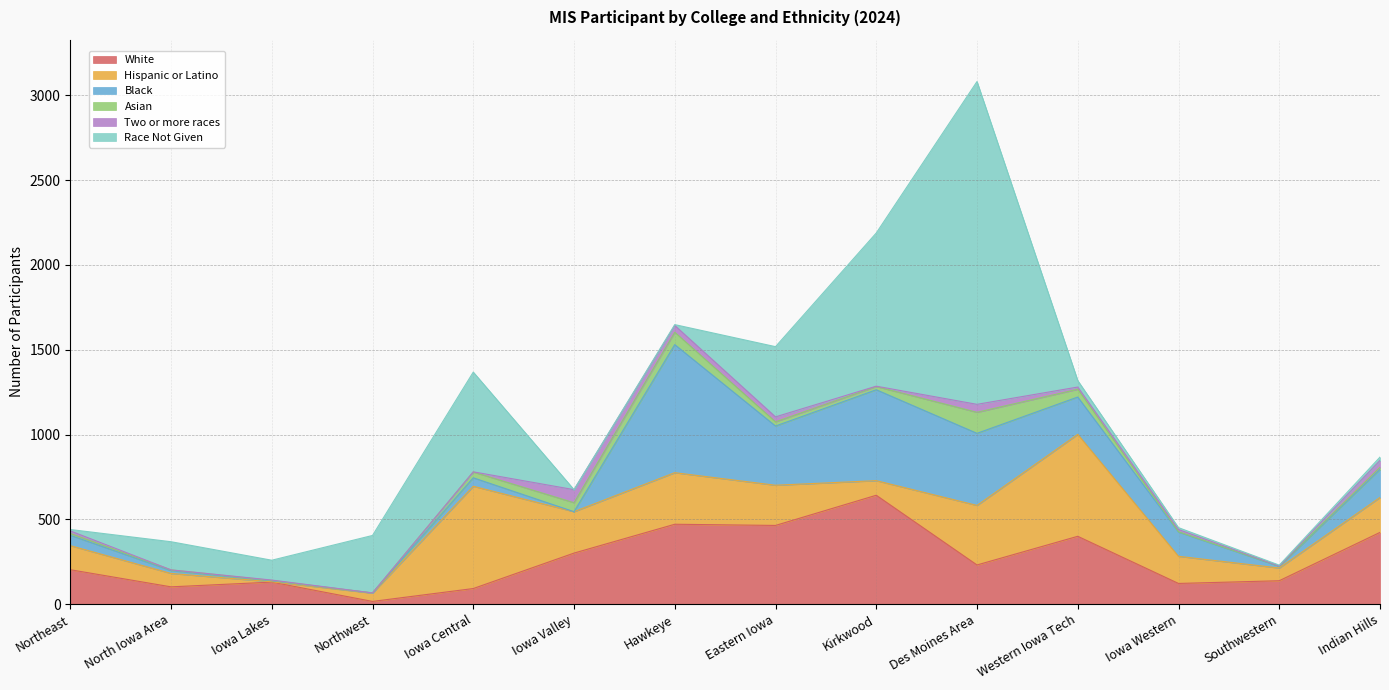

Rank the series by their maximum value, from highest to lowest.

Race Not Given, Black, White, Hispanic or Latino, Asian, Two or more races